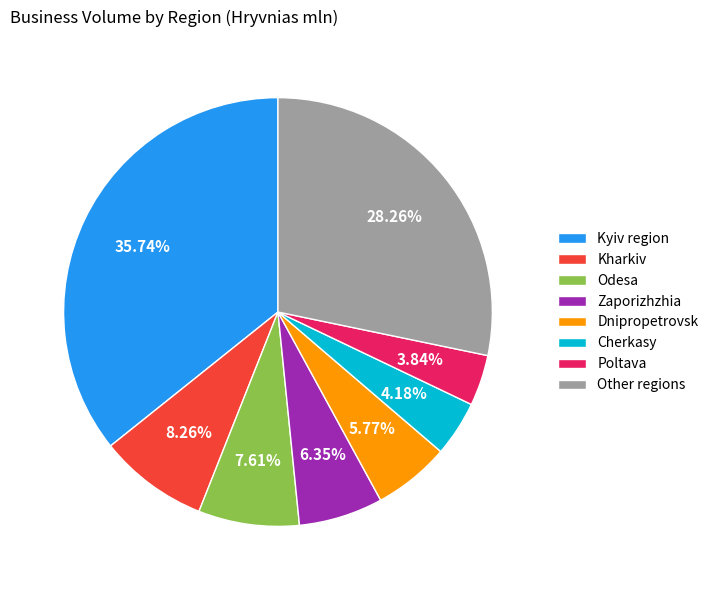

Which has a higher value, Dnipropetrovsk or Odesa?

Odesa